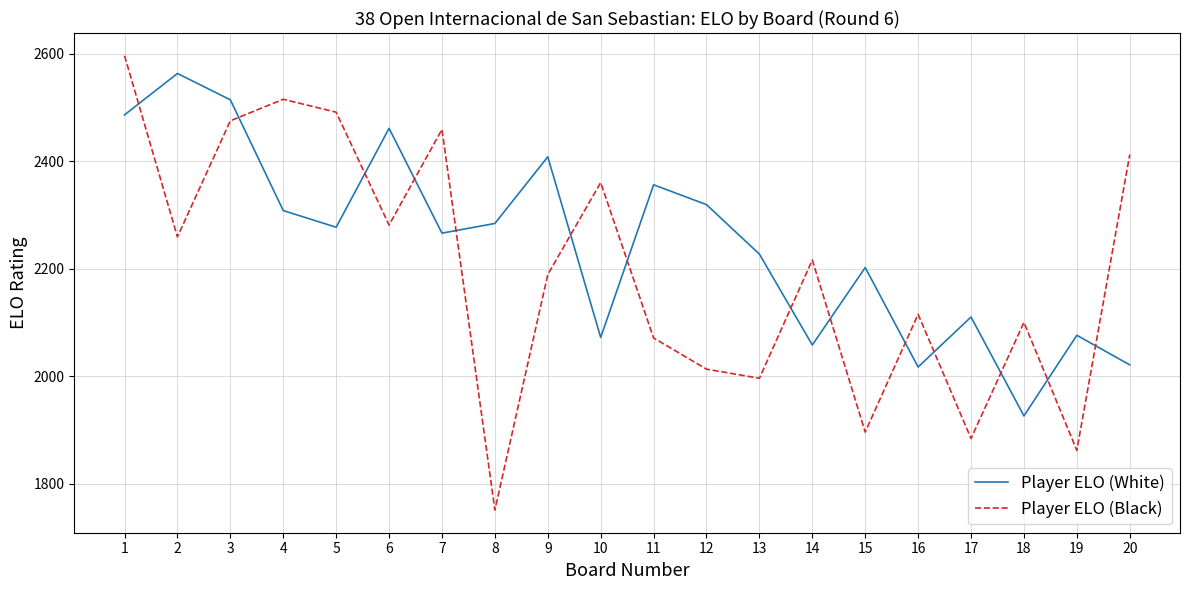

Which series has the largest total across all categories?

Player ELO (White)